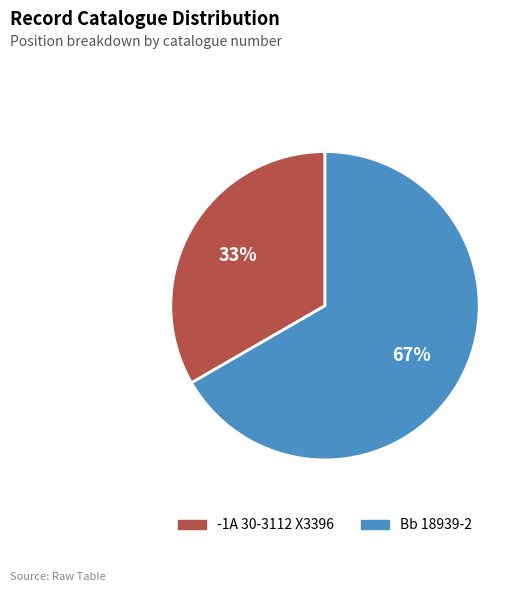

True or false: Bb 18939-2 accounts for 67% of the total.

True